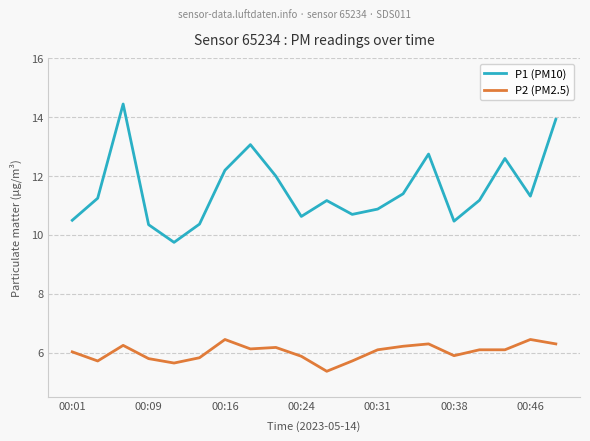

What is the difference between the maximum and minimum values in the P1 (PM10) series?

4.7